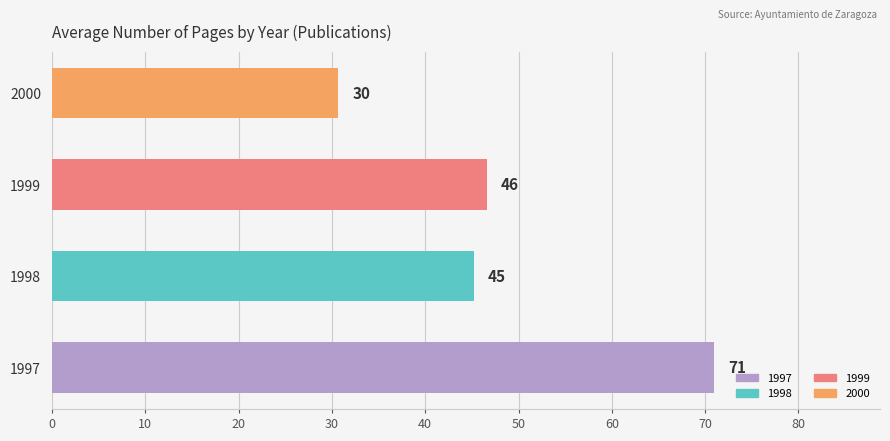

True or false: the data shows 45.2 at 1998.

True